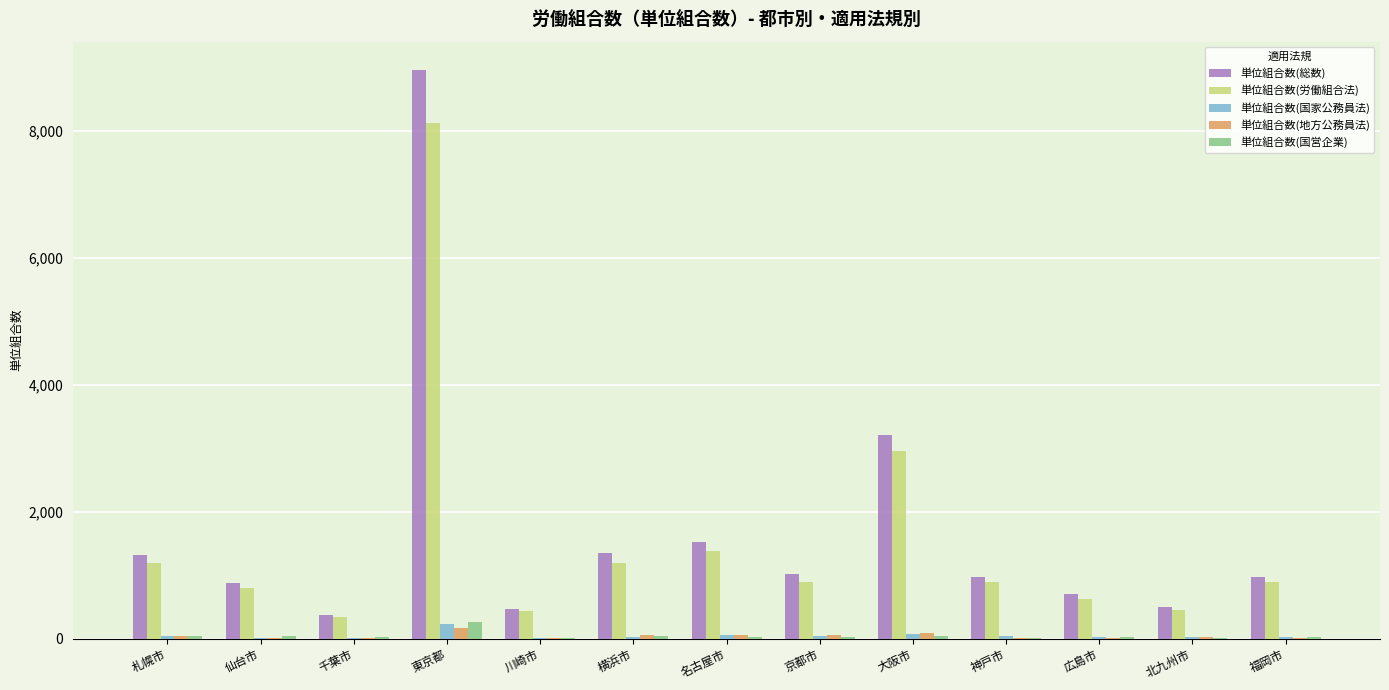

At which category is the sum across all series the highest?

東京都